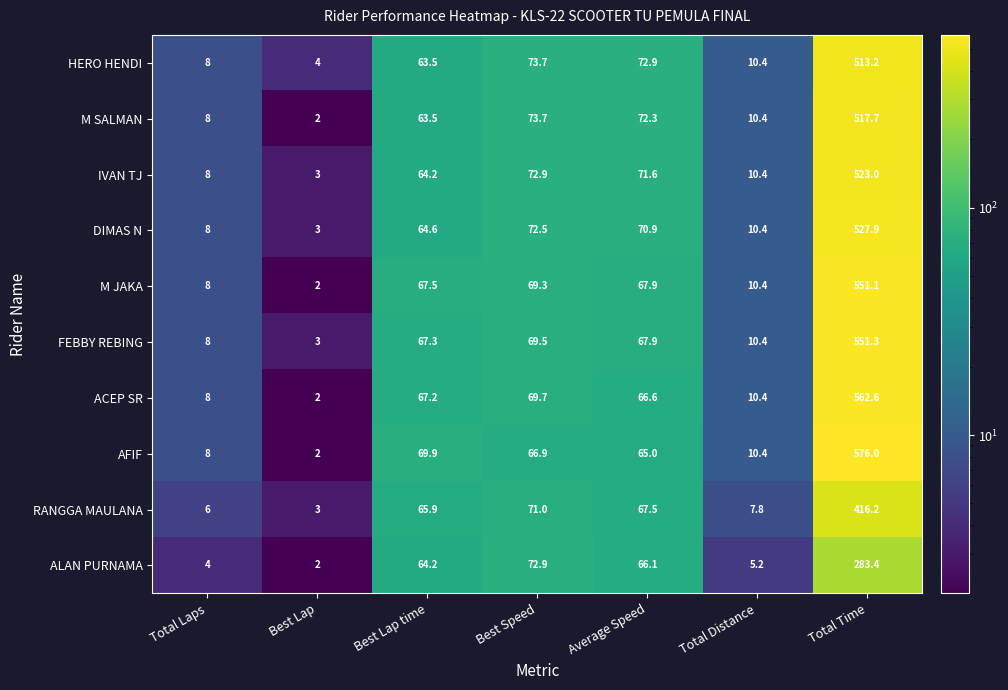

List the series in order of their peak value, lowest first.

ALAN PURNAMA, RANGGA MAULANA, HERO HENDI, M SALMAN, IVAN TJ, DIMAS N, M JAKA, FEBBY REBING, ACEP SR, AFIF